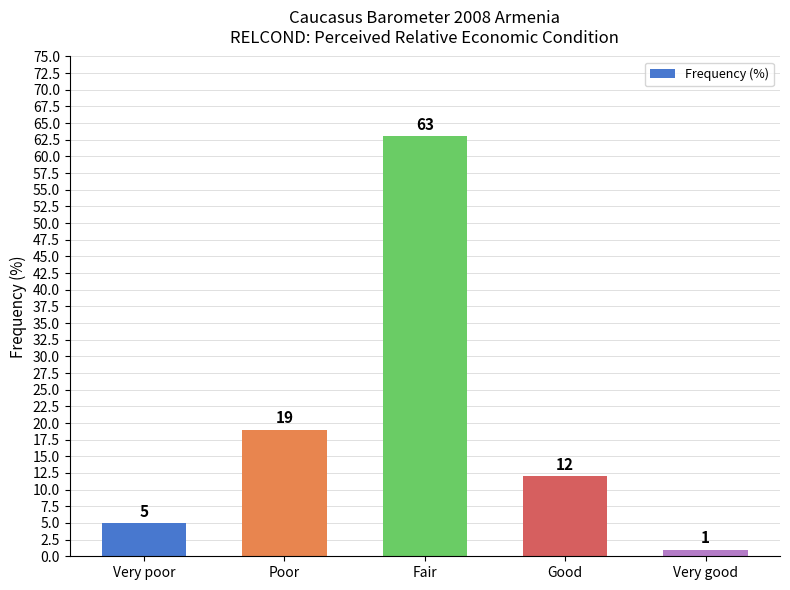

What is the change in value from Very poor to Fair?

+58